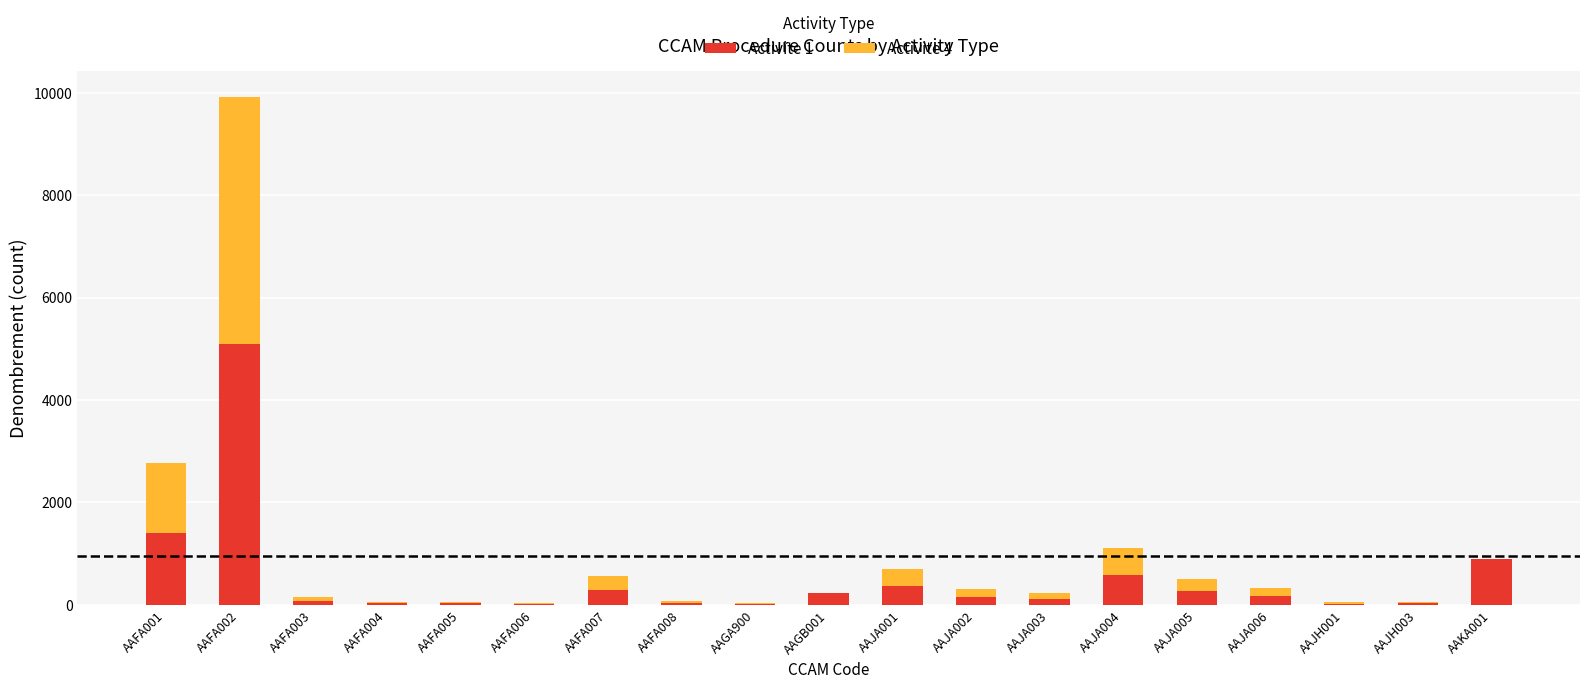

Are the bars grouped side by side (vs. stacked)?

No